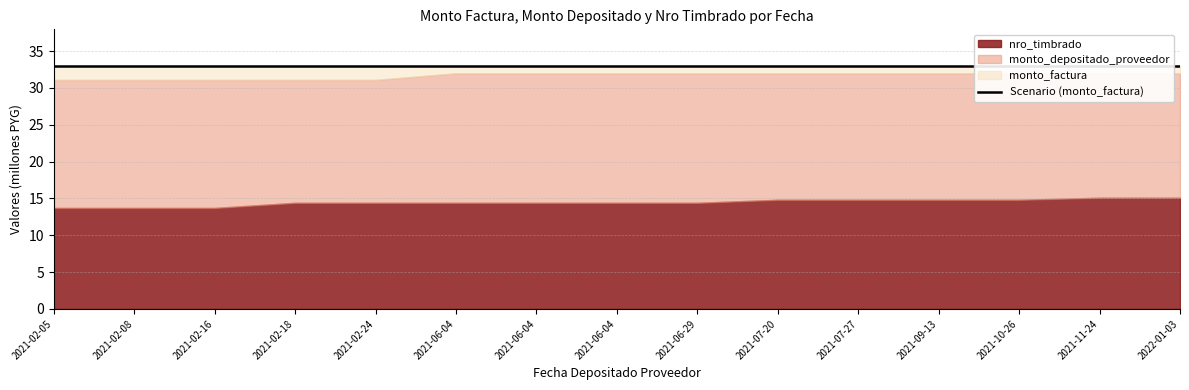

At which label does nro_timbrado first exceed 14404353?

2021-07-20